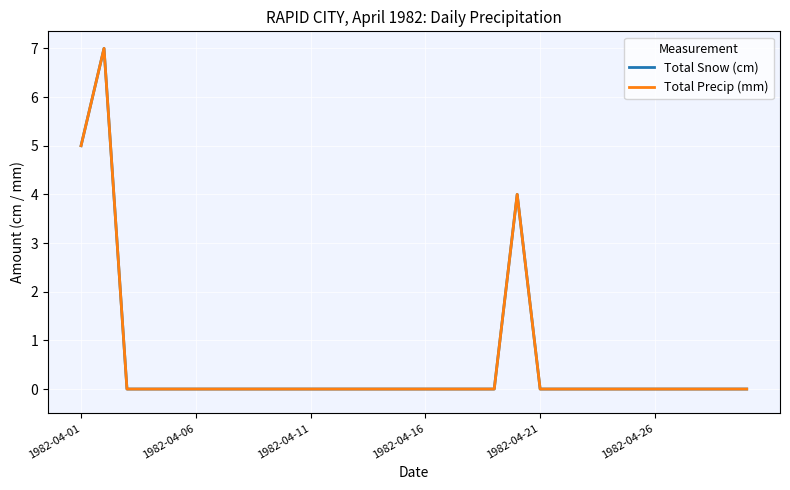

Does the chart display data point markers on the line(s)?

No